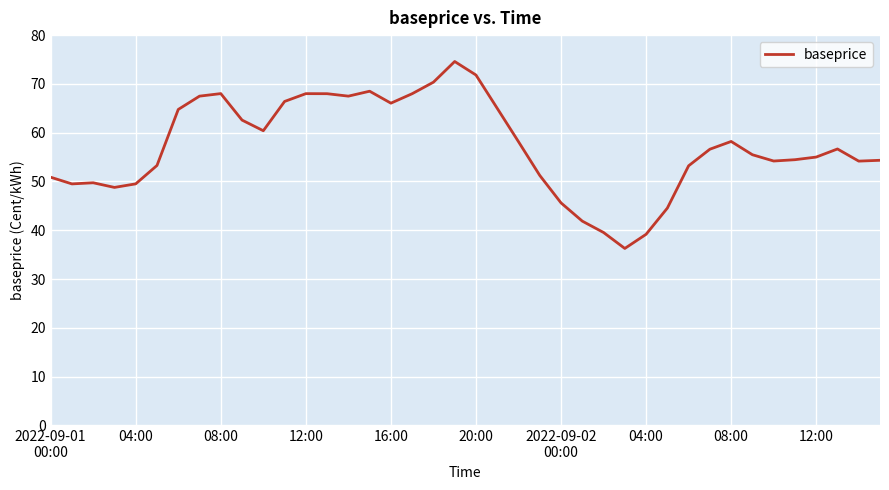

What is the minimum value shown in the chart?

36.3